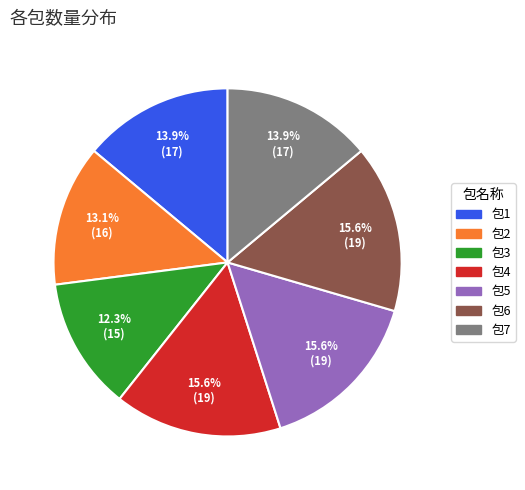

Which slice is the smallest?

包3